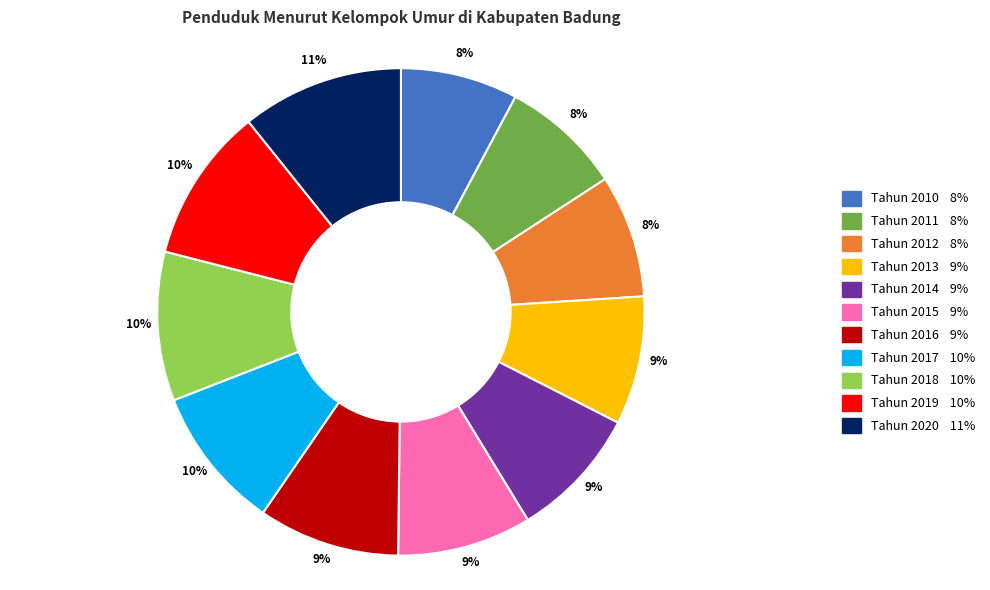

Is there any slice that represents more than half of the pie?

No